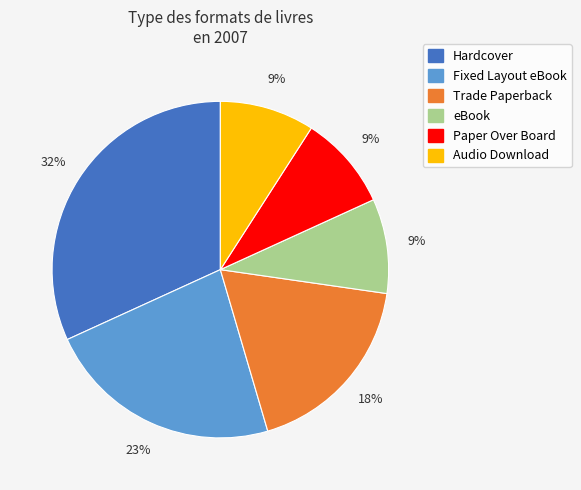

Combined, do Audio Download and eBook account for over 50%?

No